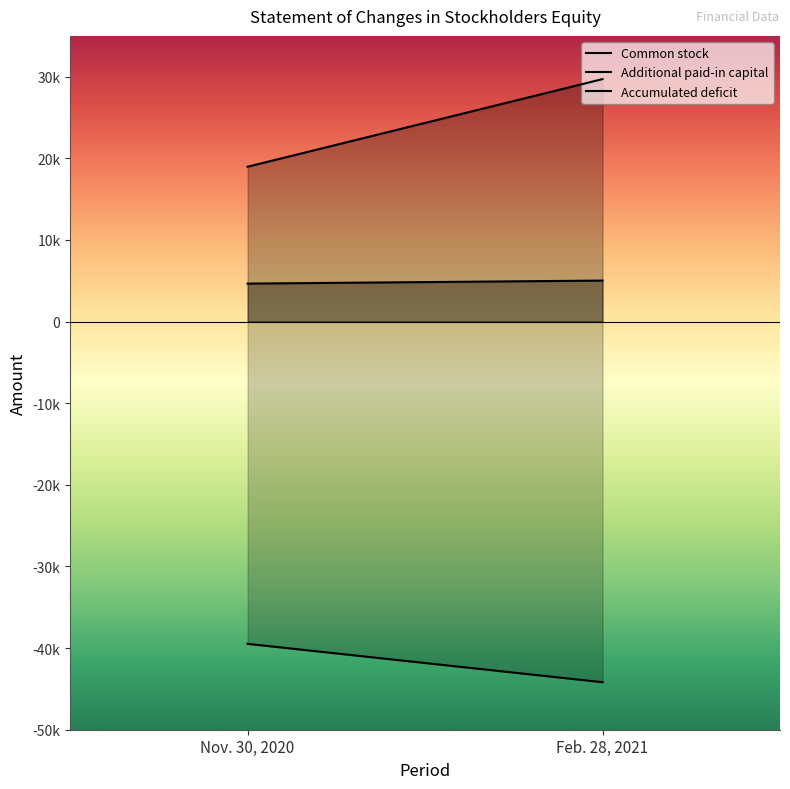

What is the maximum value for Additional paid-in capital?

29706